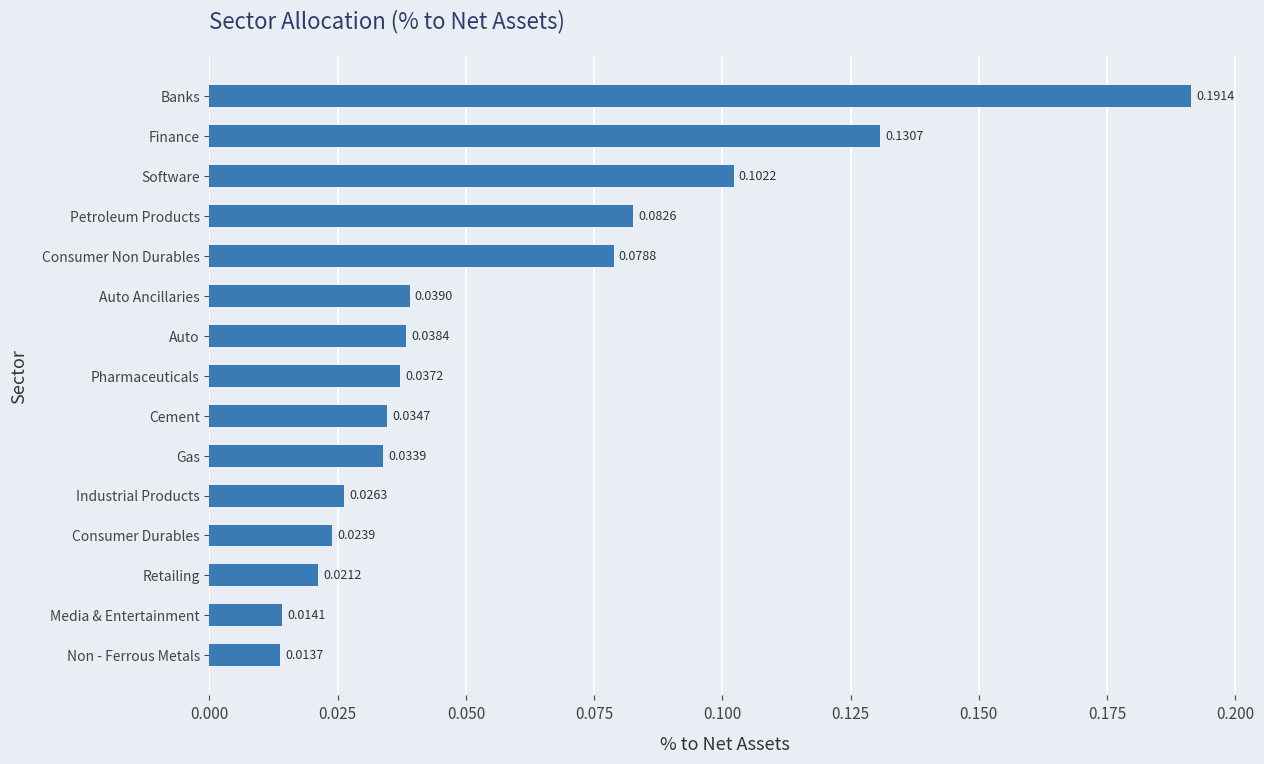

List the labels in order of value, smallest first.

Non - Ferrous Metals, Media & Entertainment, Retailing, Consumer Durables, Industrial Products, Gas, Cement, Pharmaceuticals, Auto, Auto Ancillaries, Consumer Non Durables, Petroleum Products, Software, Finance, Banks